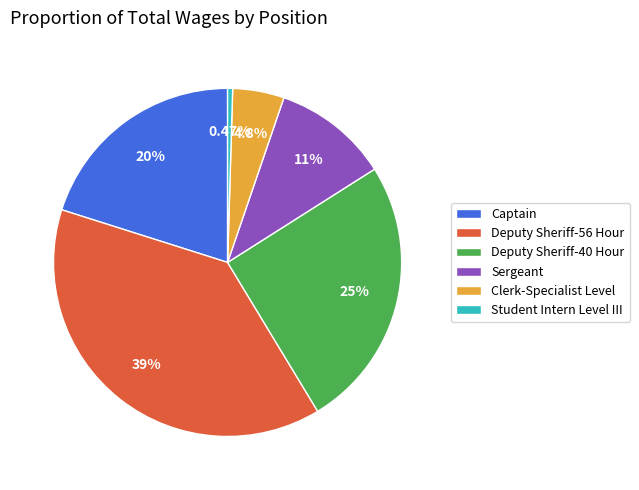

To the nearest percent, what is the average slice percentage?

17%